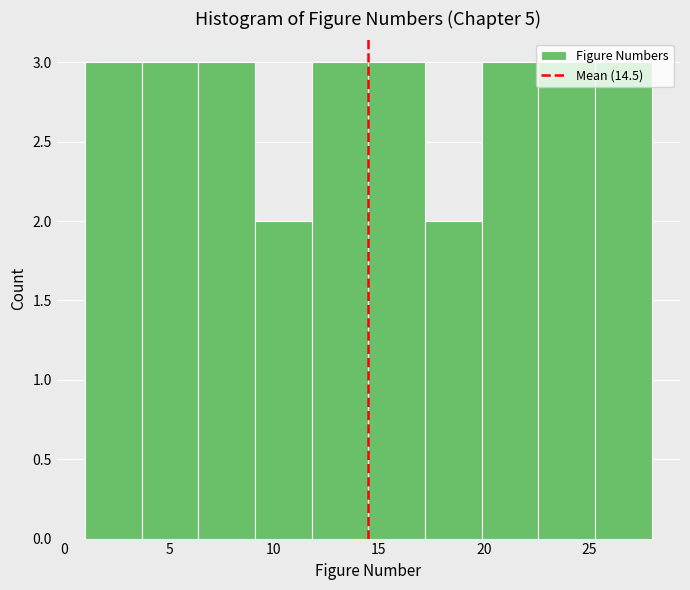

Reading left to right, list every bar in this chart as the range it spans on the x-axis followed by its height. Neither the bar edges nor the heights are printed on the chart, so give them approximately, as read against the axes.

1.0 to 3.7: 3
3.7 to 6.4: 3
6.4 to 9.1: 3
9.1 to 11.8: 2
11.8 to 14.5: 3
14.5 to 17.2: 3
17.2 to 19.9: 2
19.9 to 22.6: 3
22.6 to 25.3: 3
25.3 to 28.0: 3